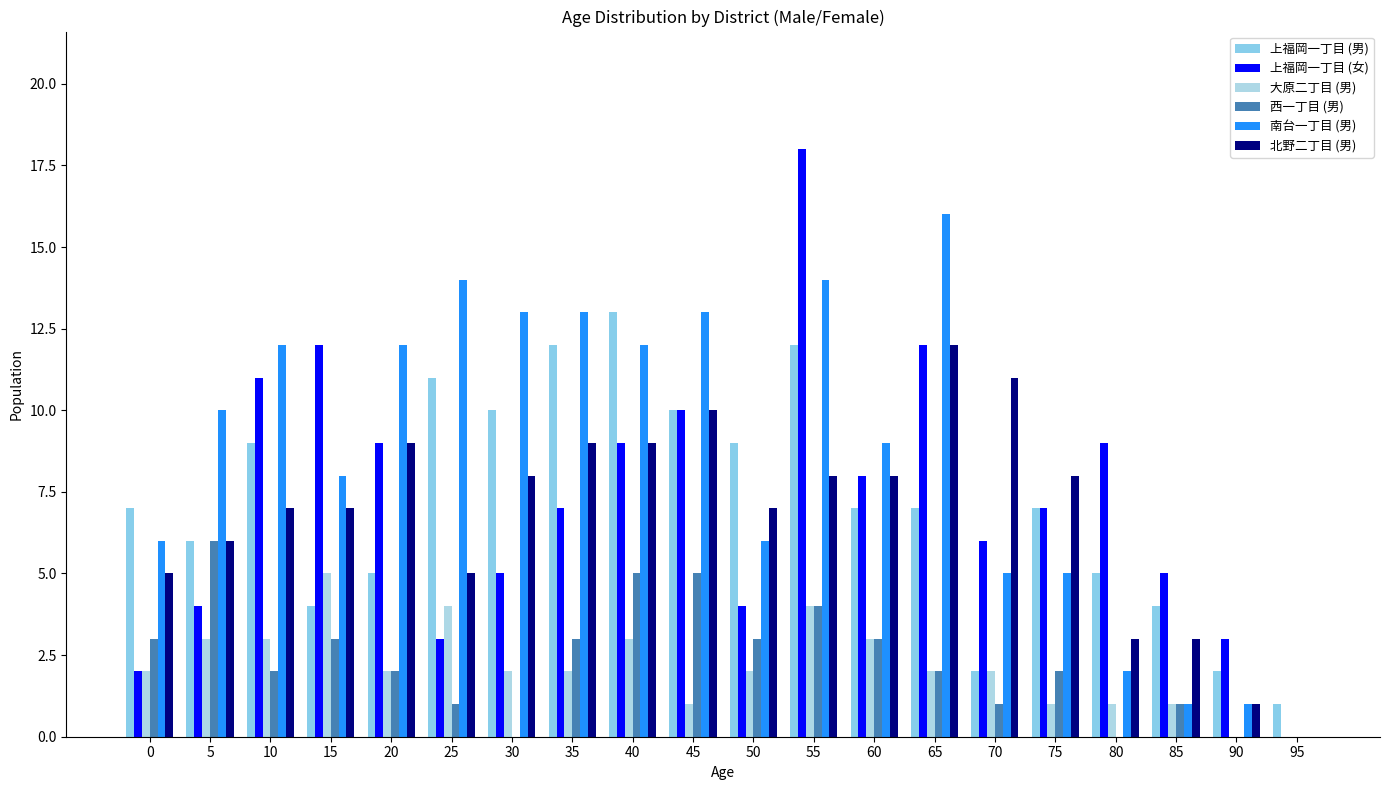

Does the chart contain stacked bars?

No